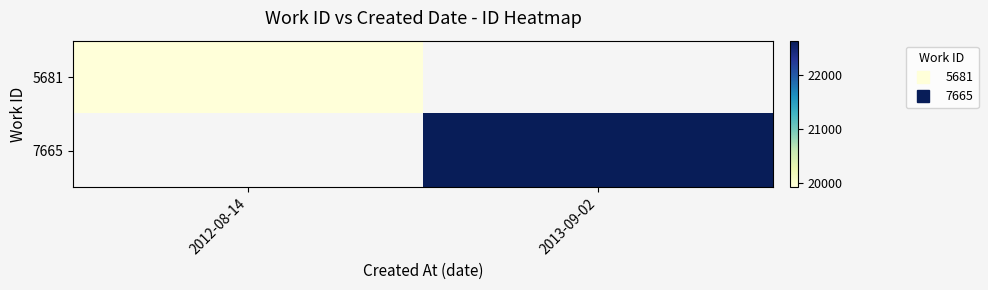

At how many categories does at least one series exceed 21426?

1